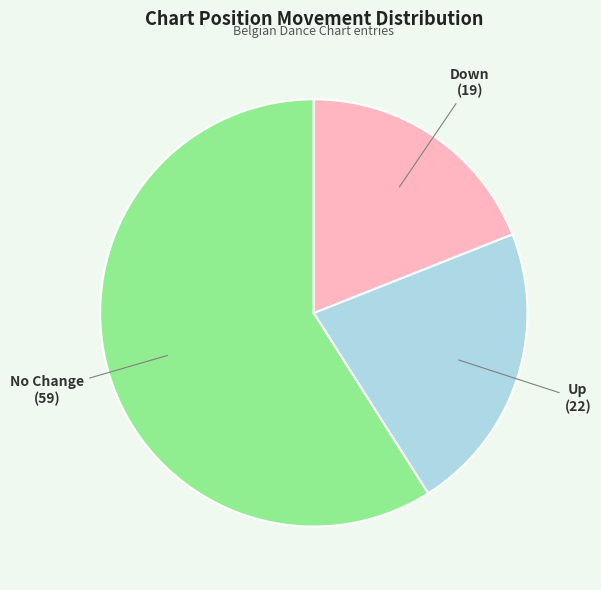

Does any single category account for the majority?

Yes